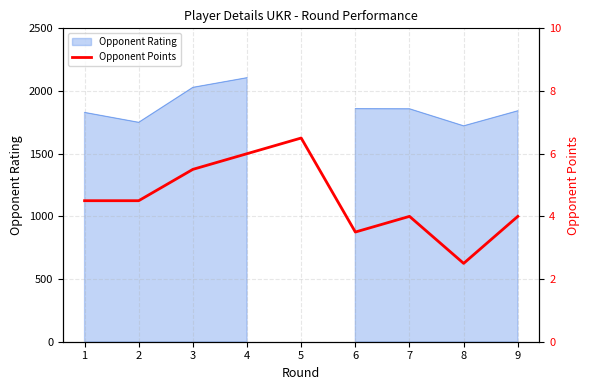

What is the difference between the maximum and minimum values?

4.0